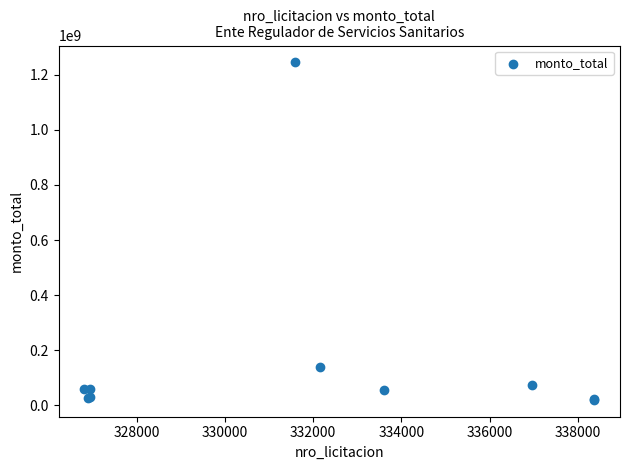

What Y value in the scatter plot is closest to 632440819?

138000000